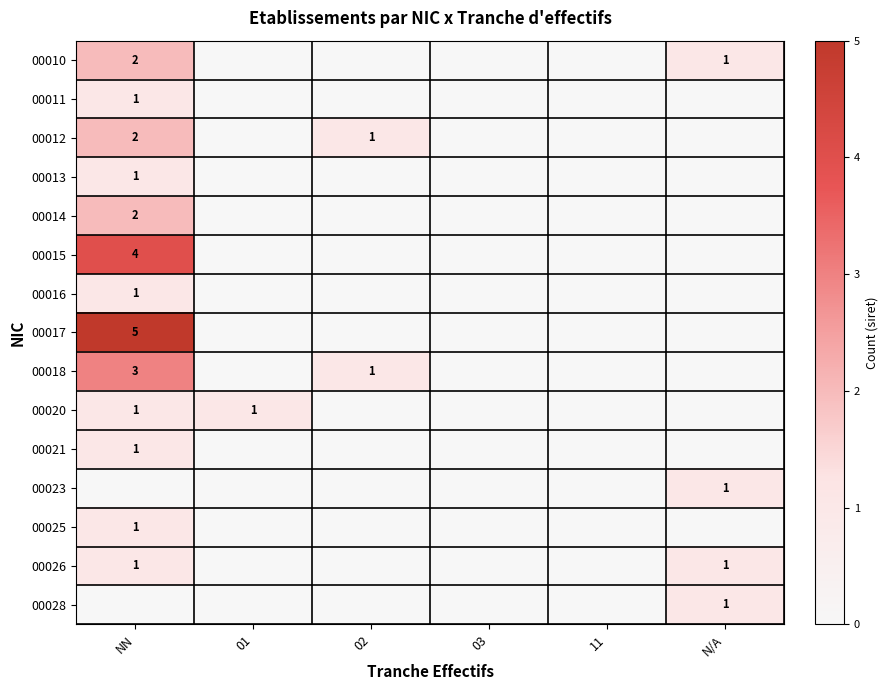

Is it true that 00014 equals 2 at NN?

True